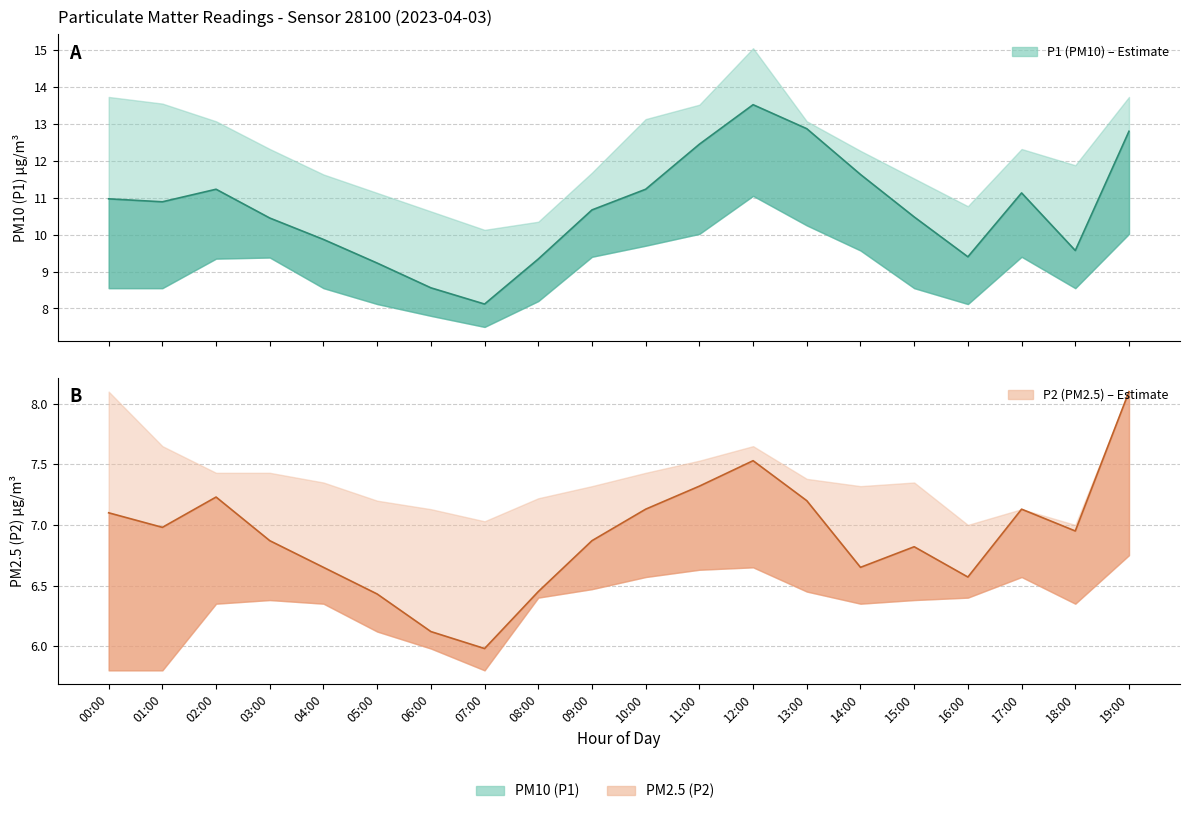

What is the label of the 8th point from the right?

12:00